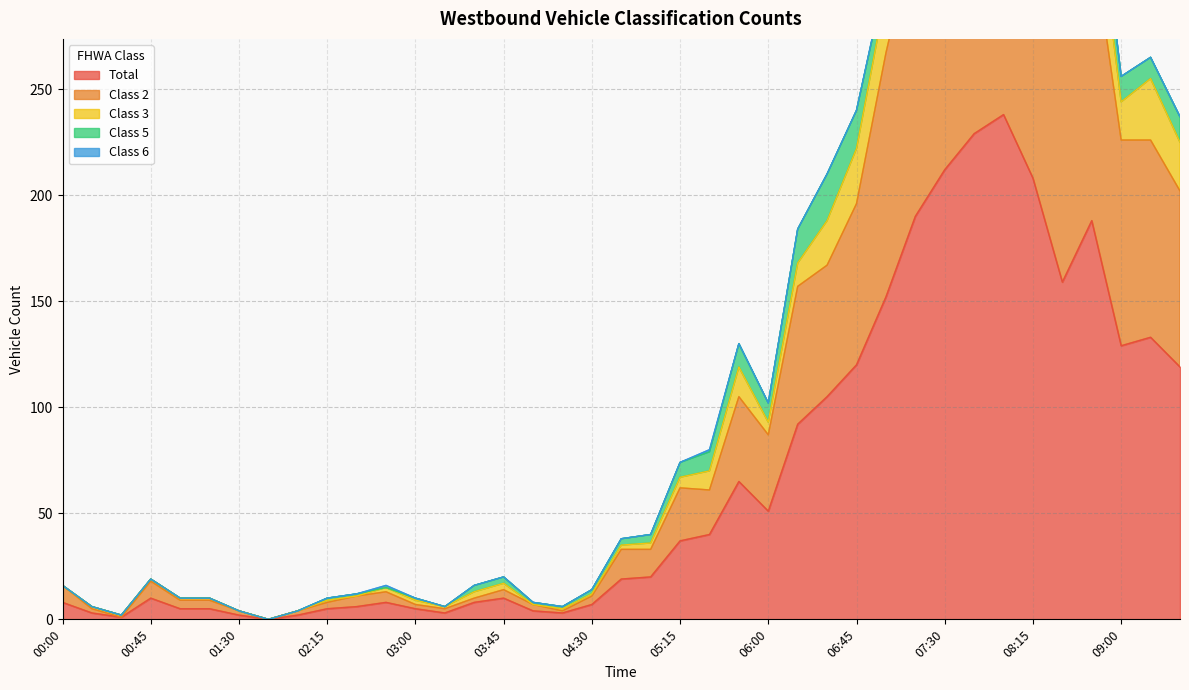

What is the difference between the Class 3 values at 08:45 and 09:00?

15